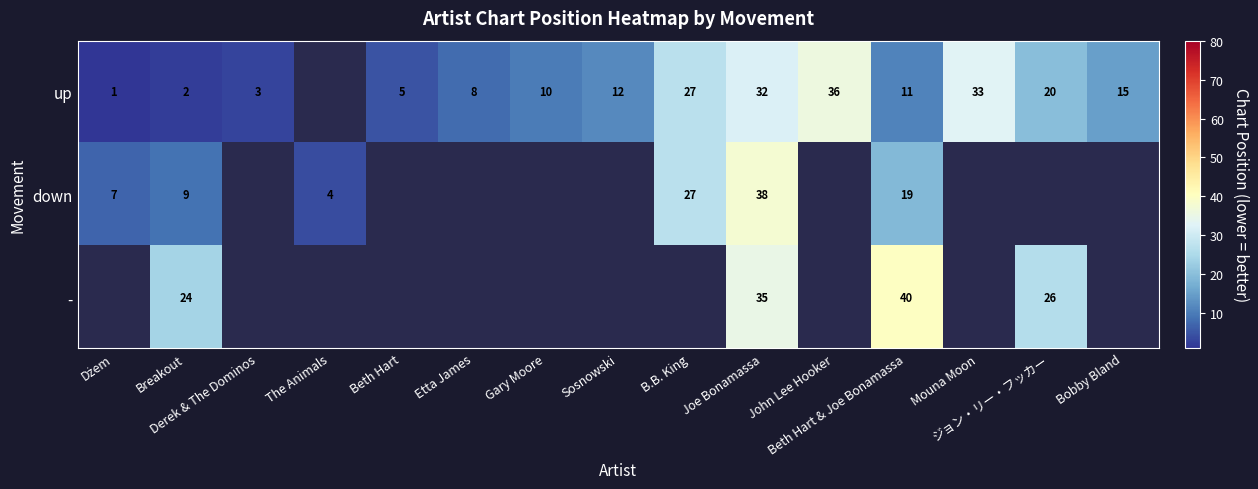

At which label does up first exceed 11?

Sosnowski